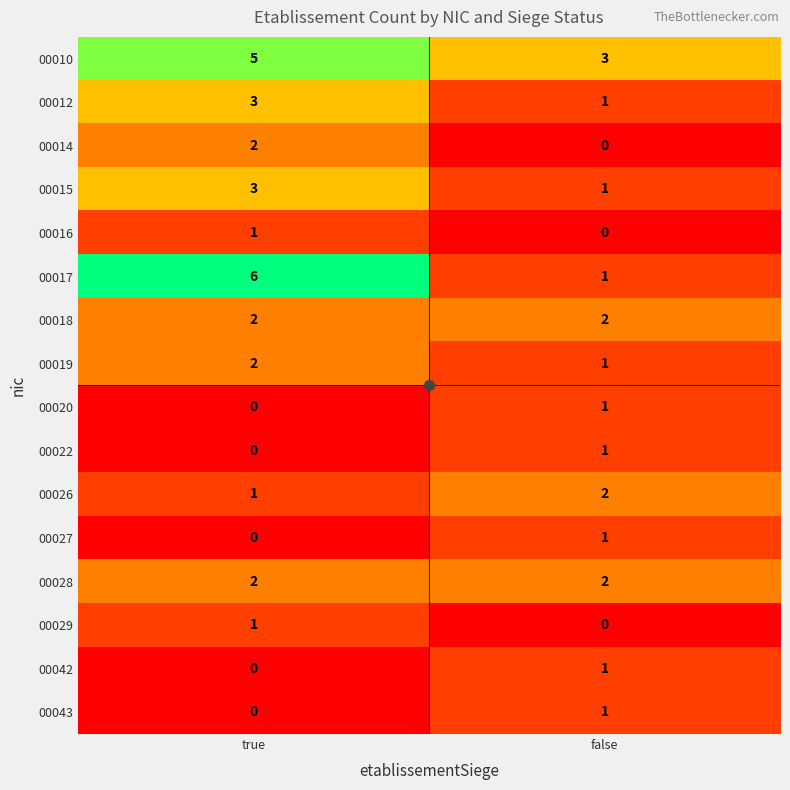

Which series has the widest spread of values?

00017